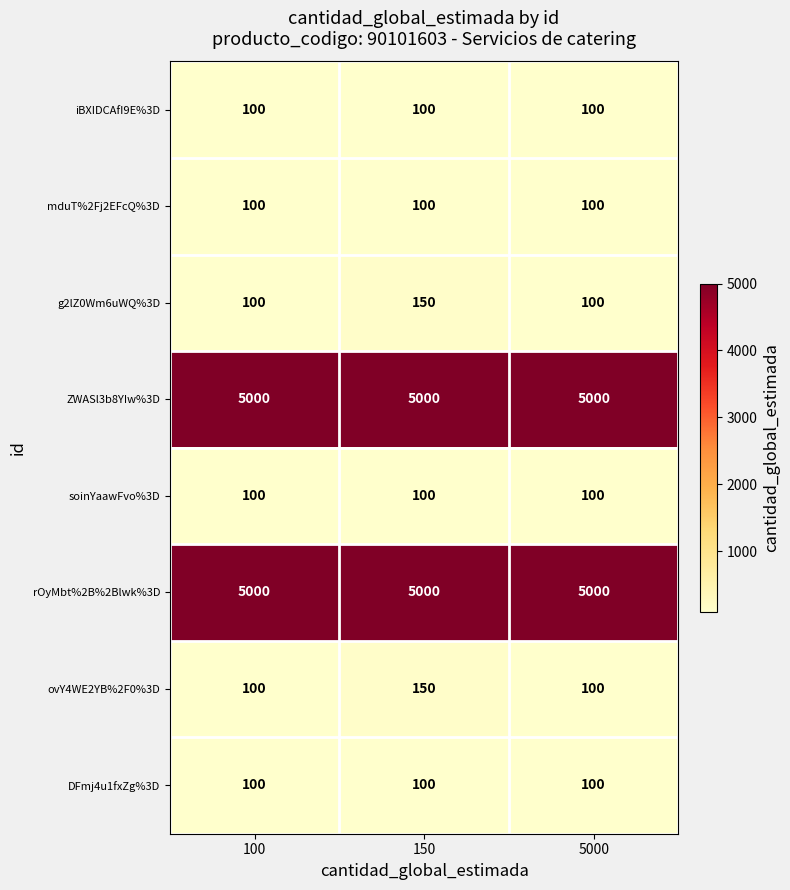

What is the average value of the ZWASl3b8YIw%3D series?

5000